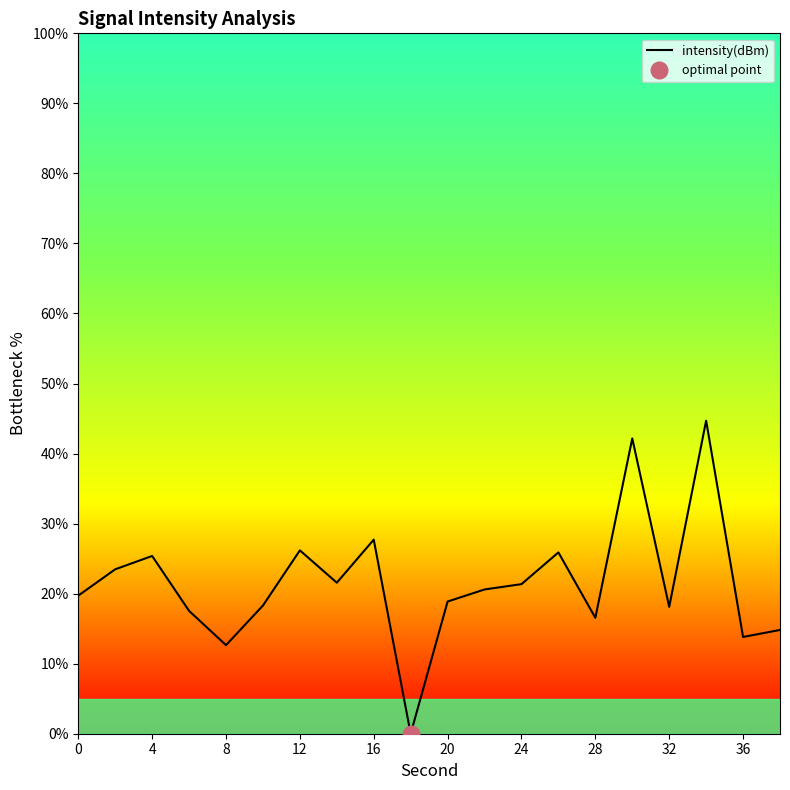

What is the average value?

21.5